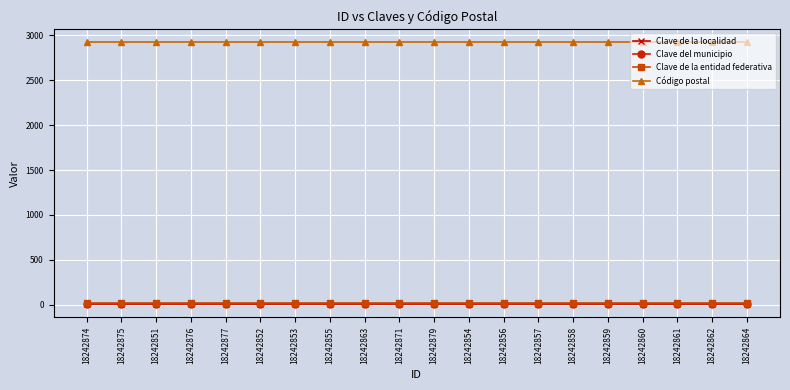

True or false: Clave del municipio and Código postal cross at least once.

False